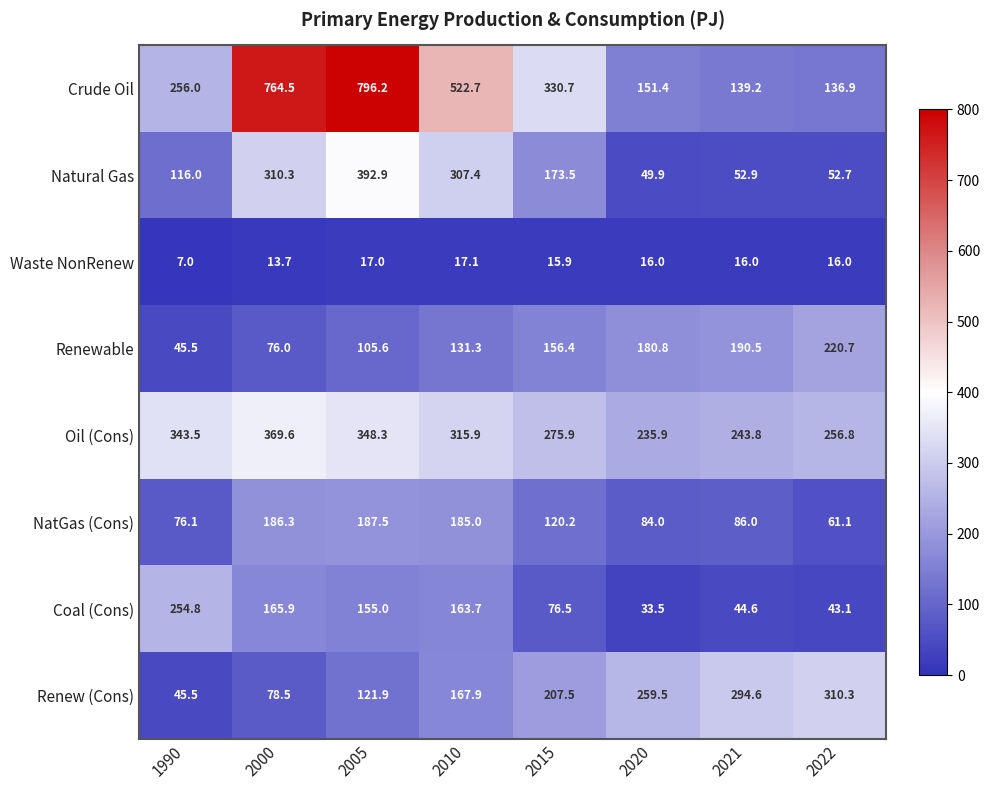

Rank the series at 2021 from lowest to highest value.

Waste NonRenew, Coal (Cons), Natural Gas, NatGas (Cons), Crude Oil, Renewable, Oil (Cons), Renew (Cons)